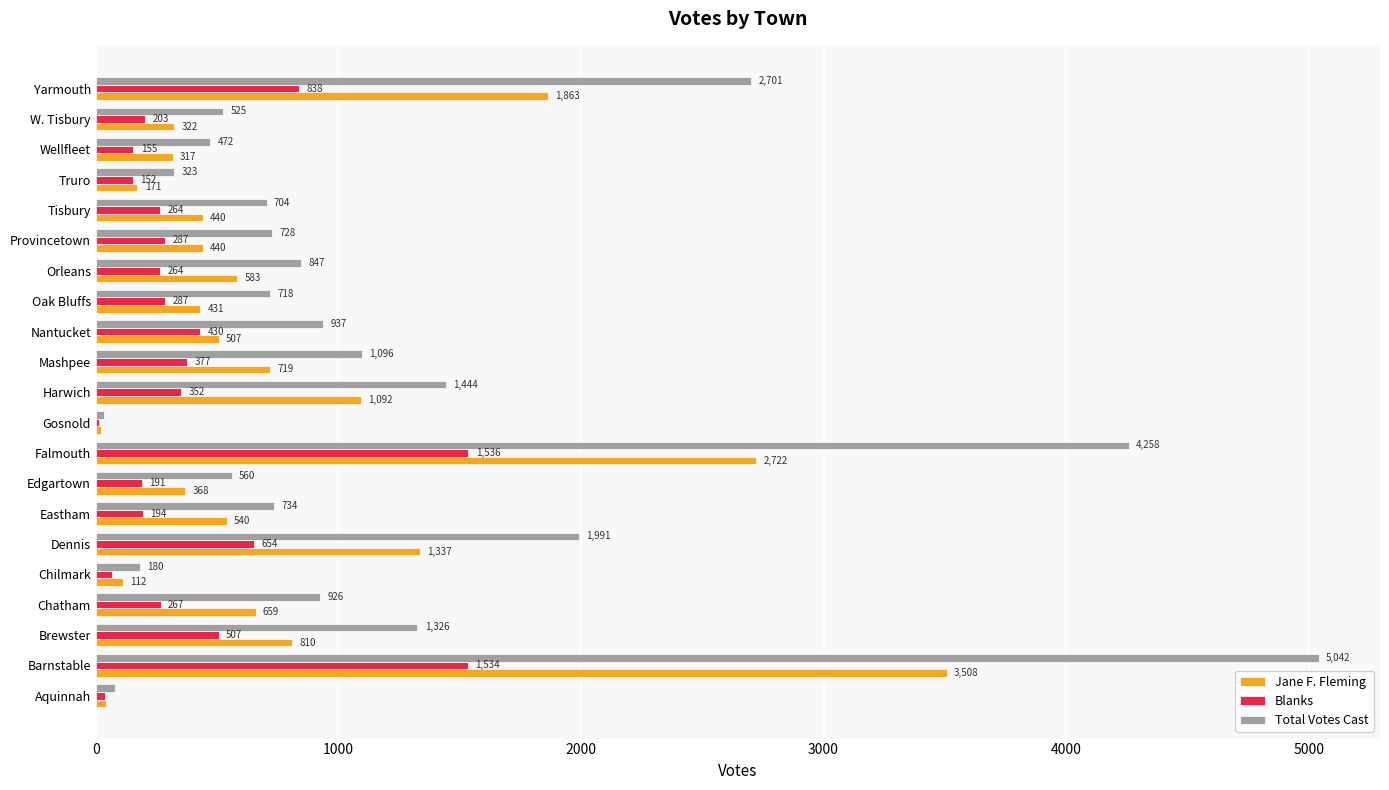

Which series has the largest total across all categories?

Total Votes Cast